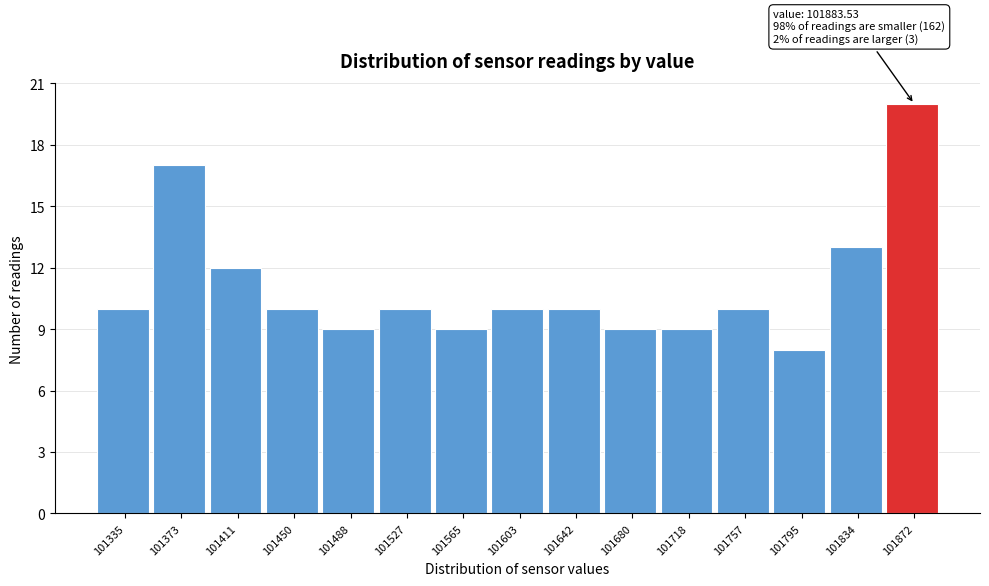

Over which range of the x-axis is the bar tallest?

101855 to 101890